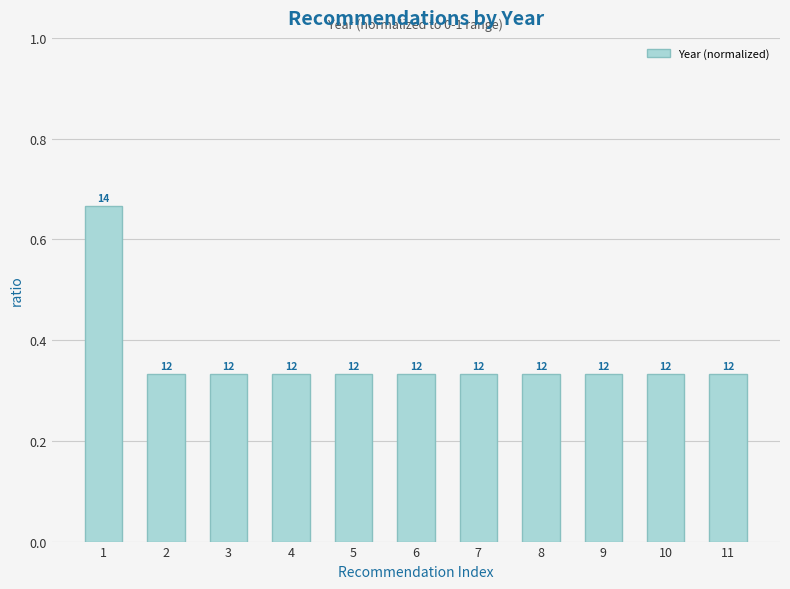

What is the value of the 7th bar from the left?

0.3